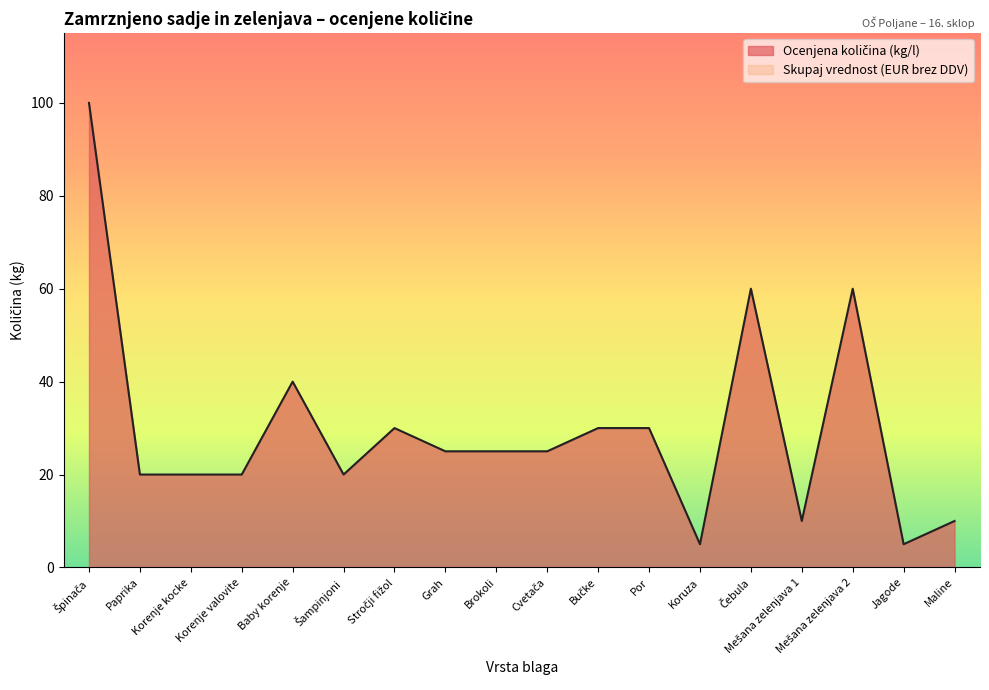

The chart shows a value of 7 at Korenje kocke. True or false?

False